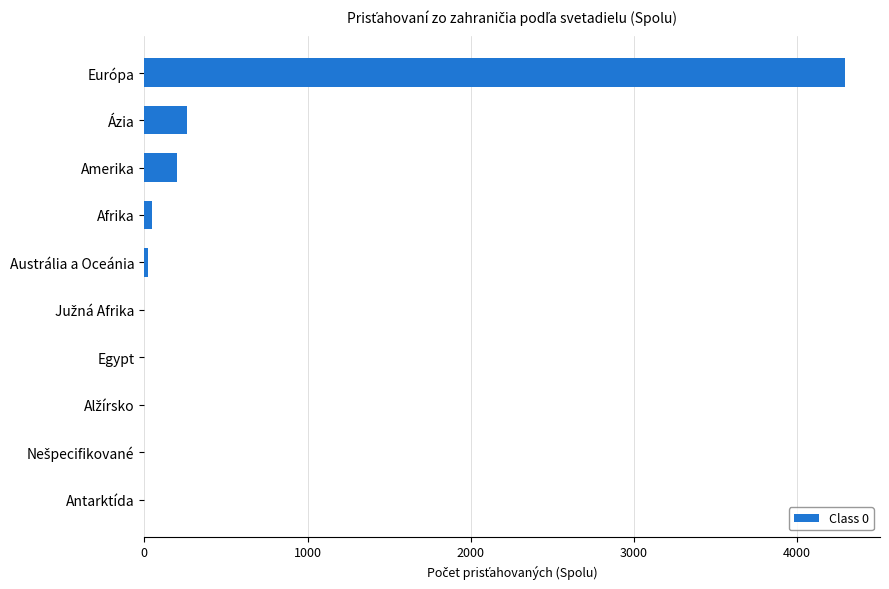

Is it true that the value at Európa is 2312?

False